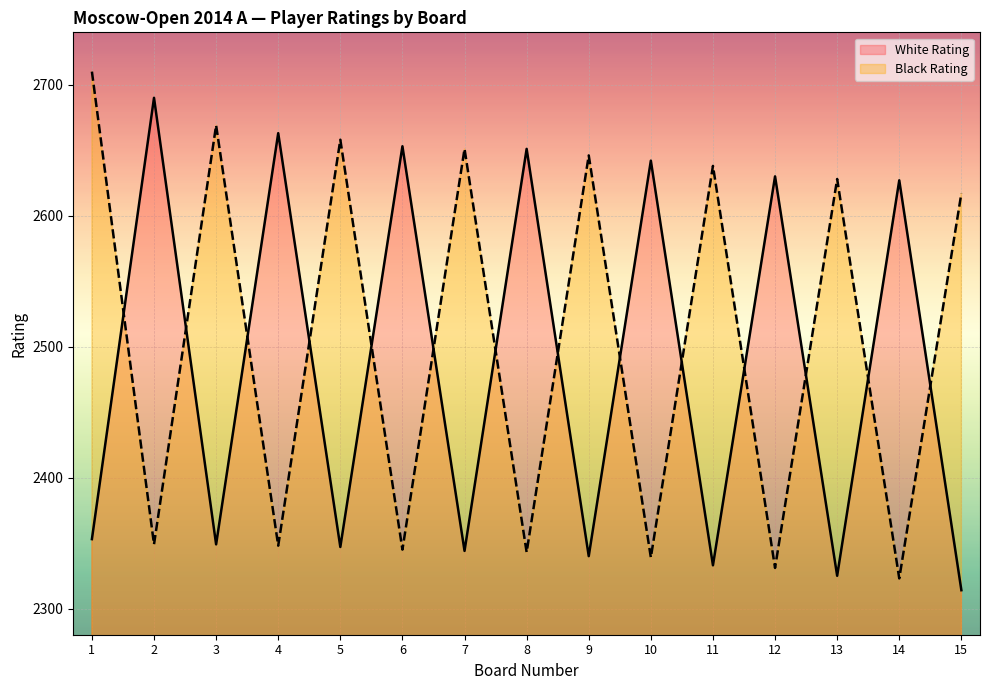

What is the average value of the Black Rating series?

2506